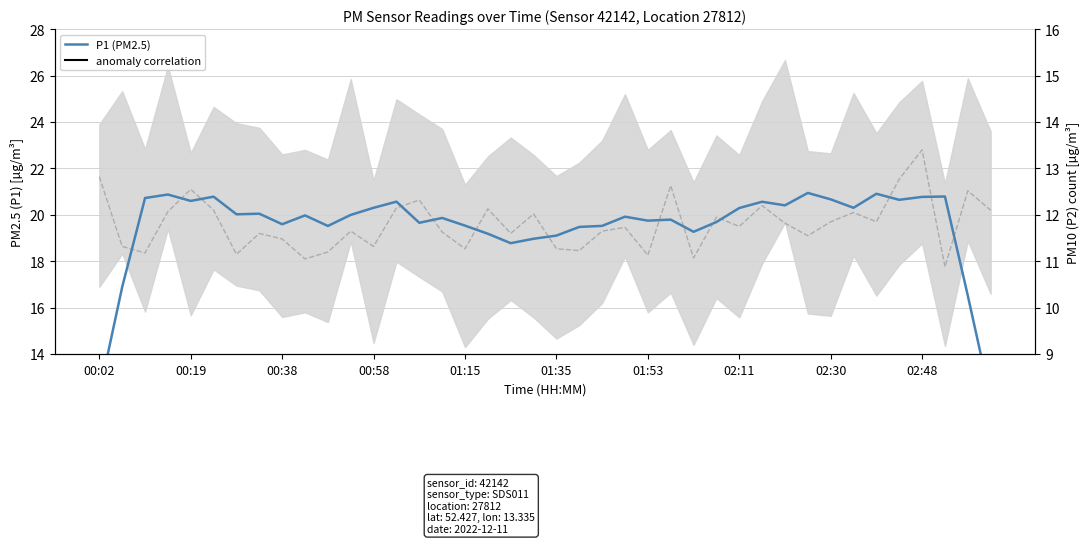

Which series has the widest spread of values?

P1 (PM2.5)